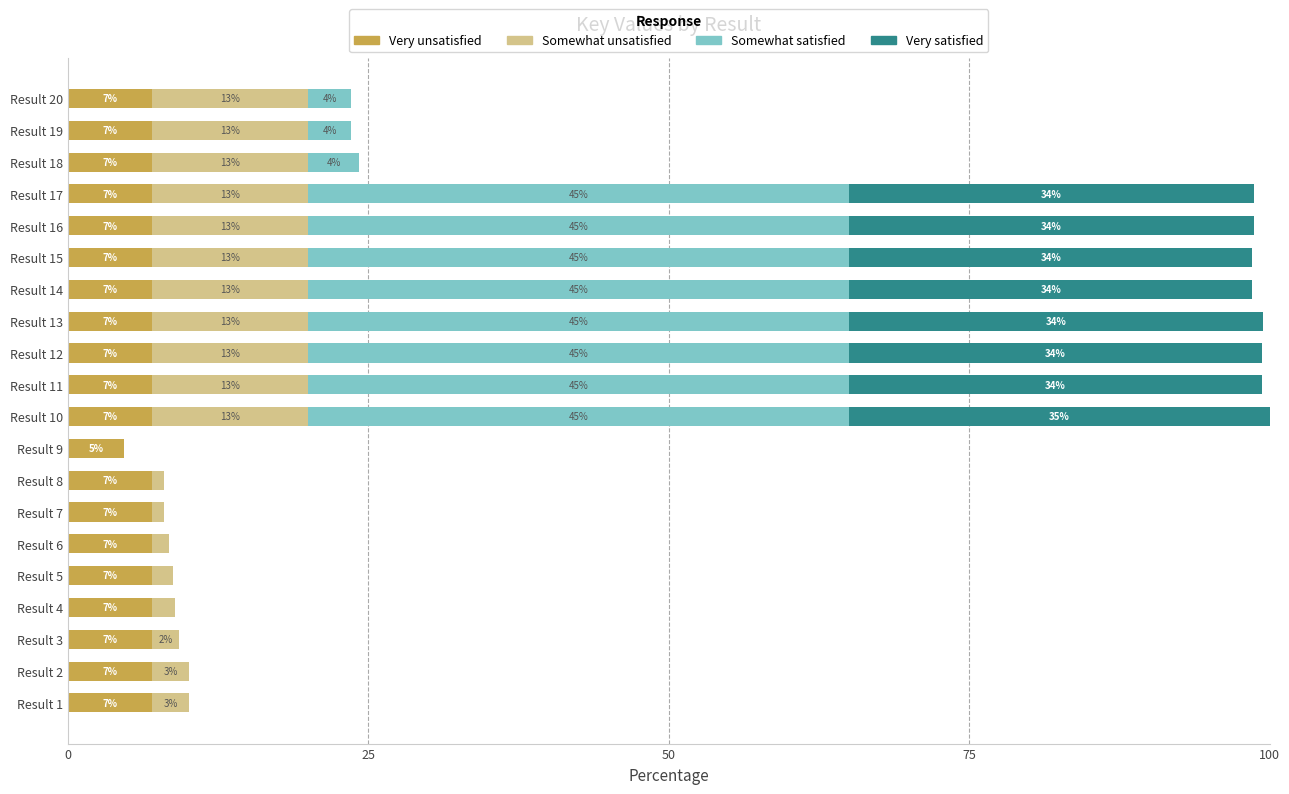

The Very unsatisfied series shows 7.0 at Result 12. True or false?

True